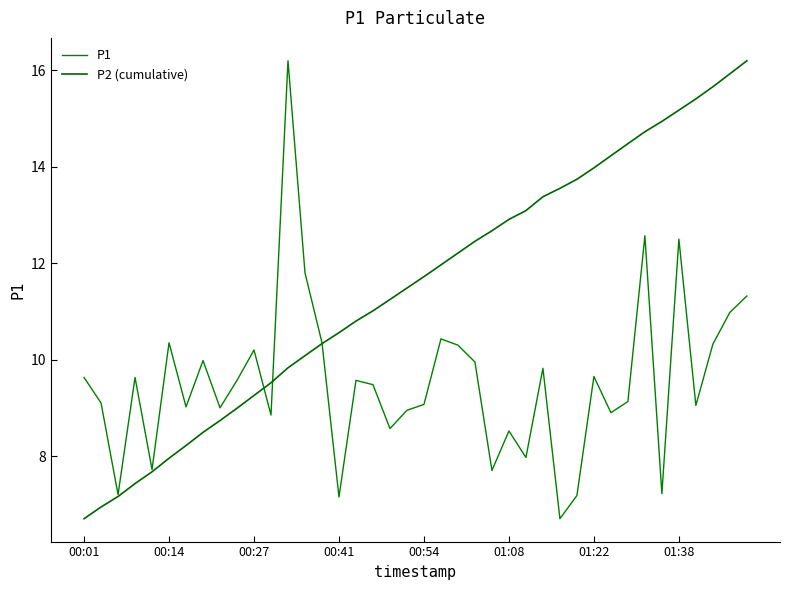

What are all the series names shown in the legend?

P1, P2 (cumulative)